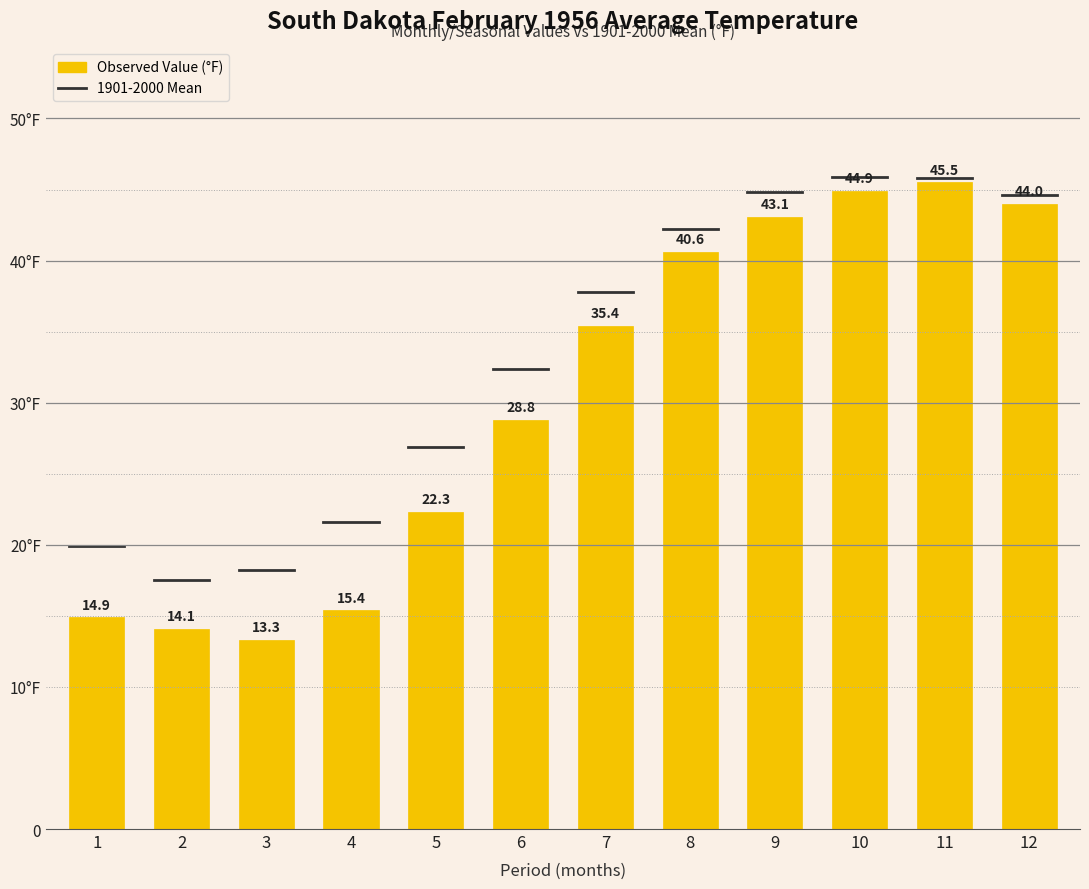

Reading left to right, extract all data points from this chart.

14.9	14.1	13.3	15.4	22.3	28.8	35.4	40.6	43.1	44.9	45.5	44.0